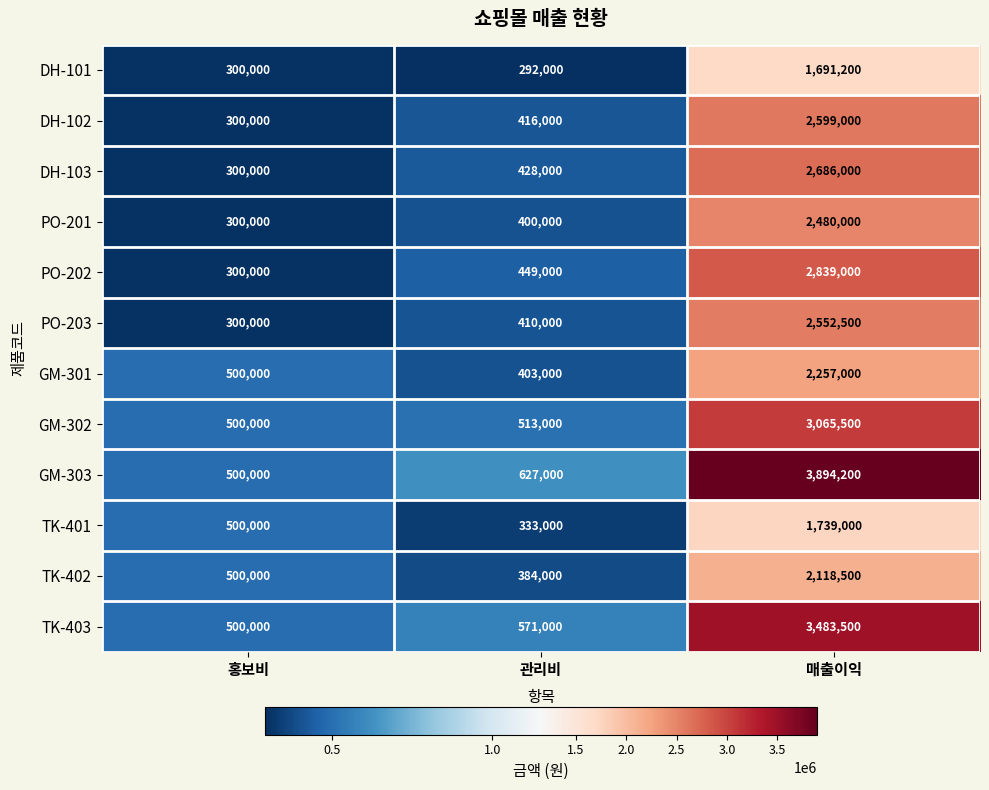

How many categories are shown in the chart?

3